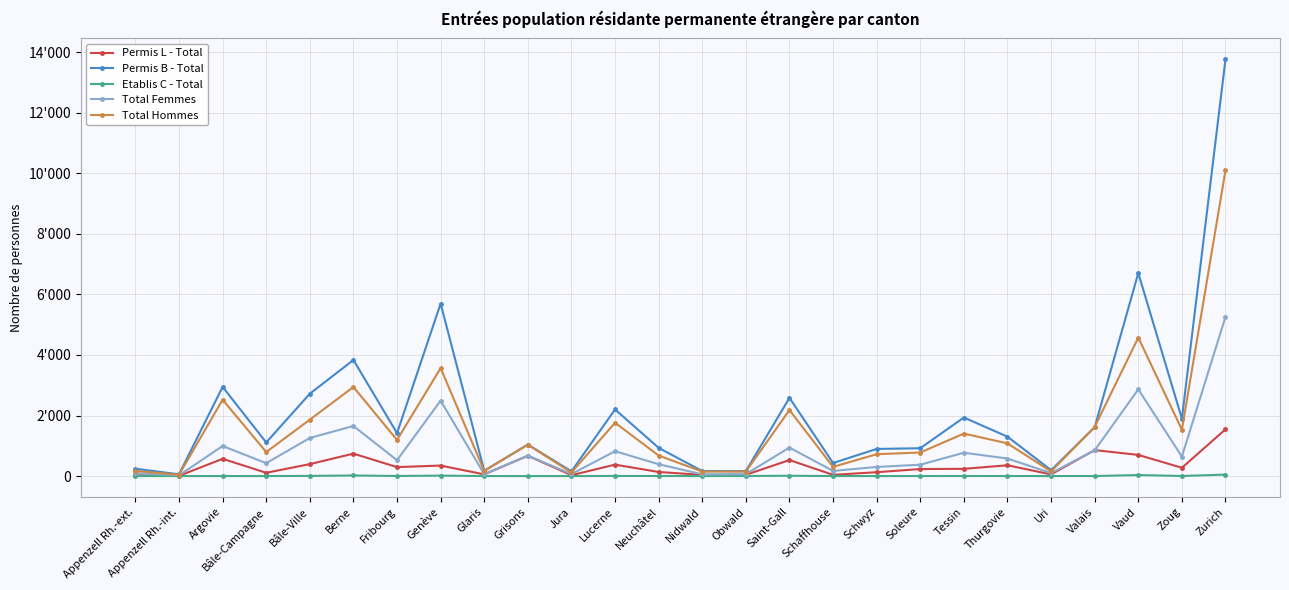

Does the chart display data point markers on the line(s)?

Yes